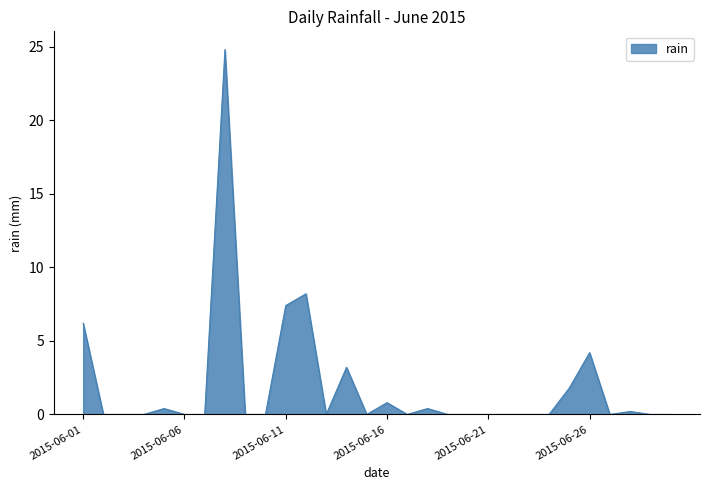

What is the difference between the maximum and minimum values?

24.8